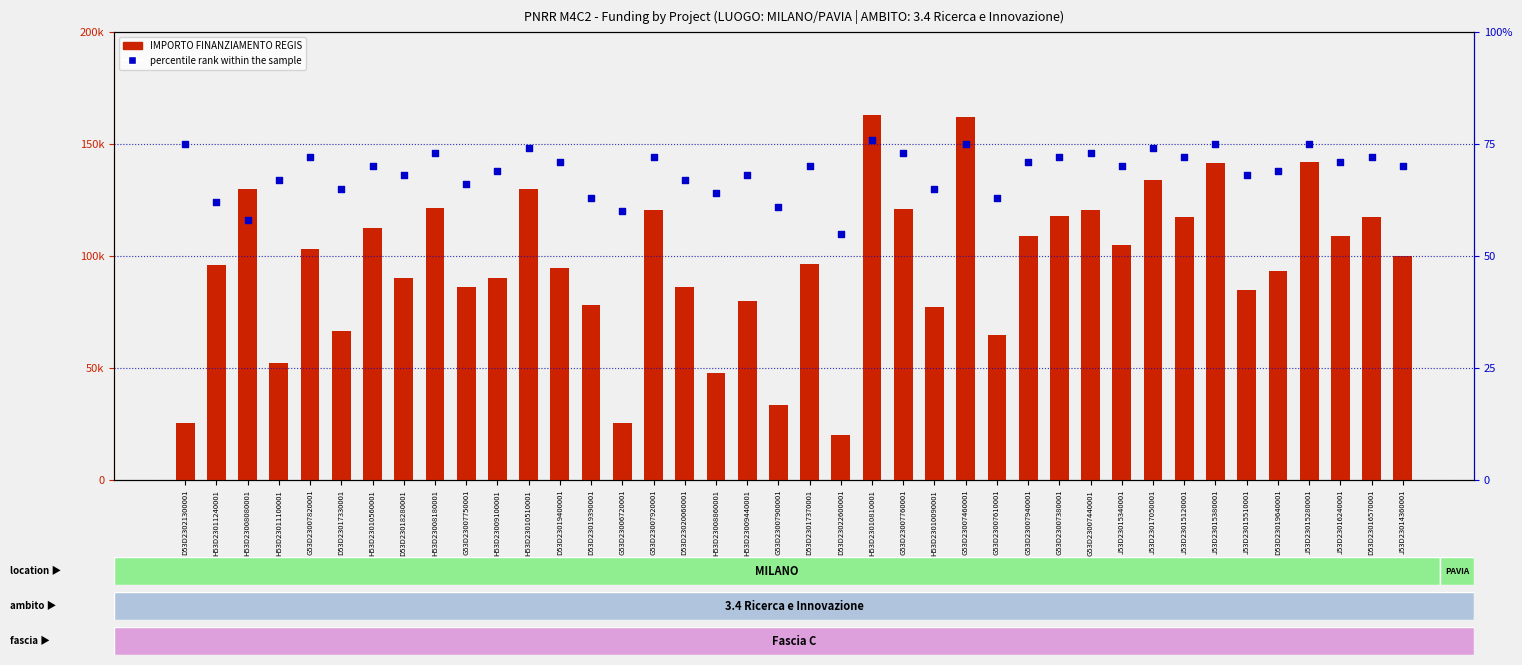

Which series has the largest Y range (max minus min)?

IMPORTO FINANZIAMENTO REGIS